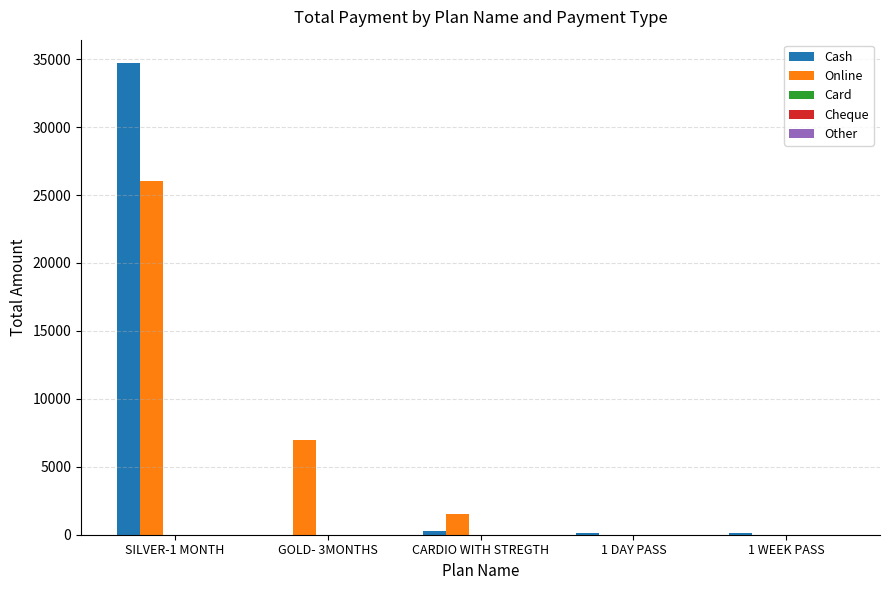

At which category is the sum across all series the highest?

SILVER-1 MONTH